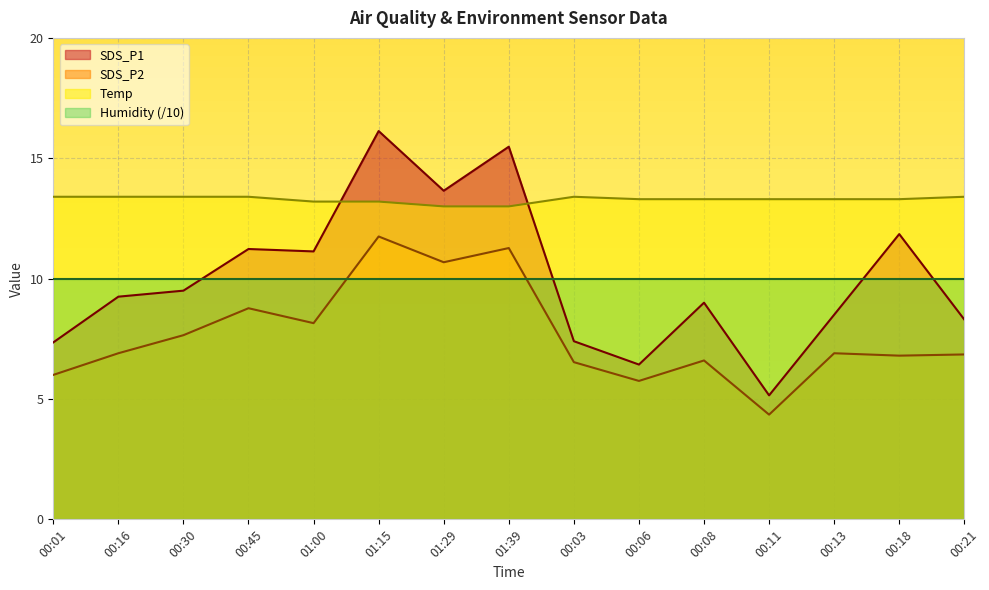

At 01:29, list the series in order from smallest to largest.

Humidity (/10), SDS_P2, Temp, SDS_P1